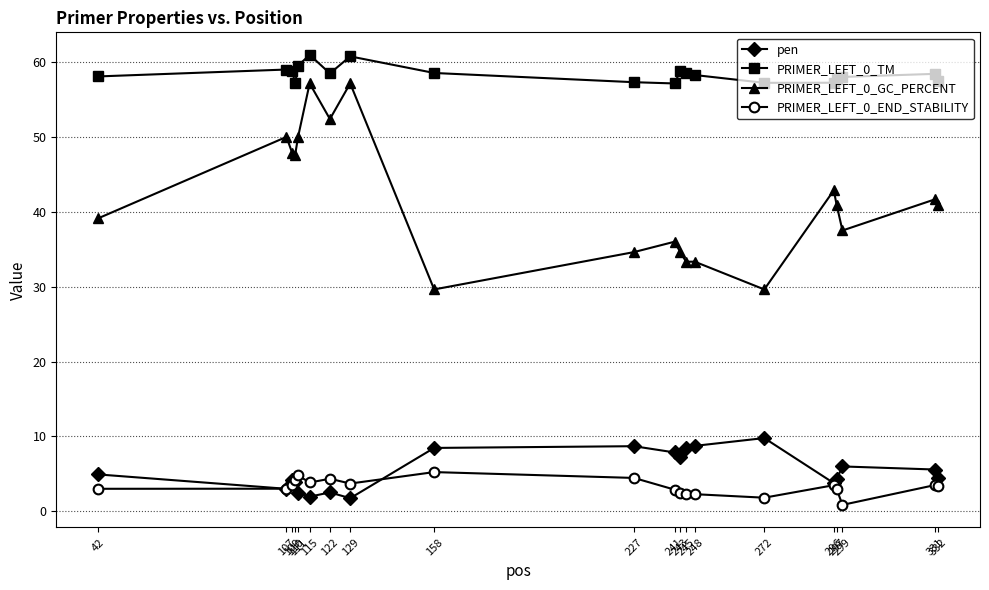

What is the sum of the pen values at 331 and 227?

14.3